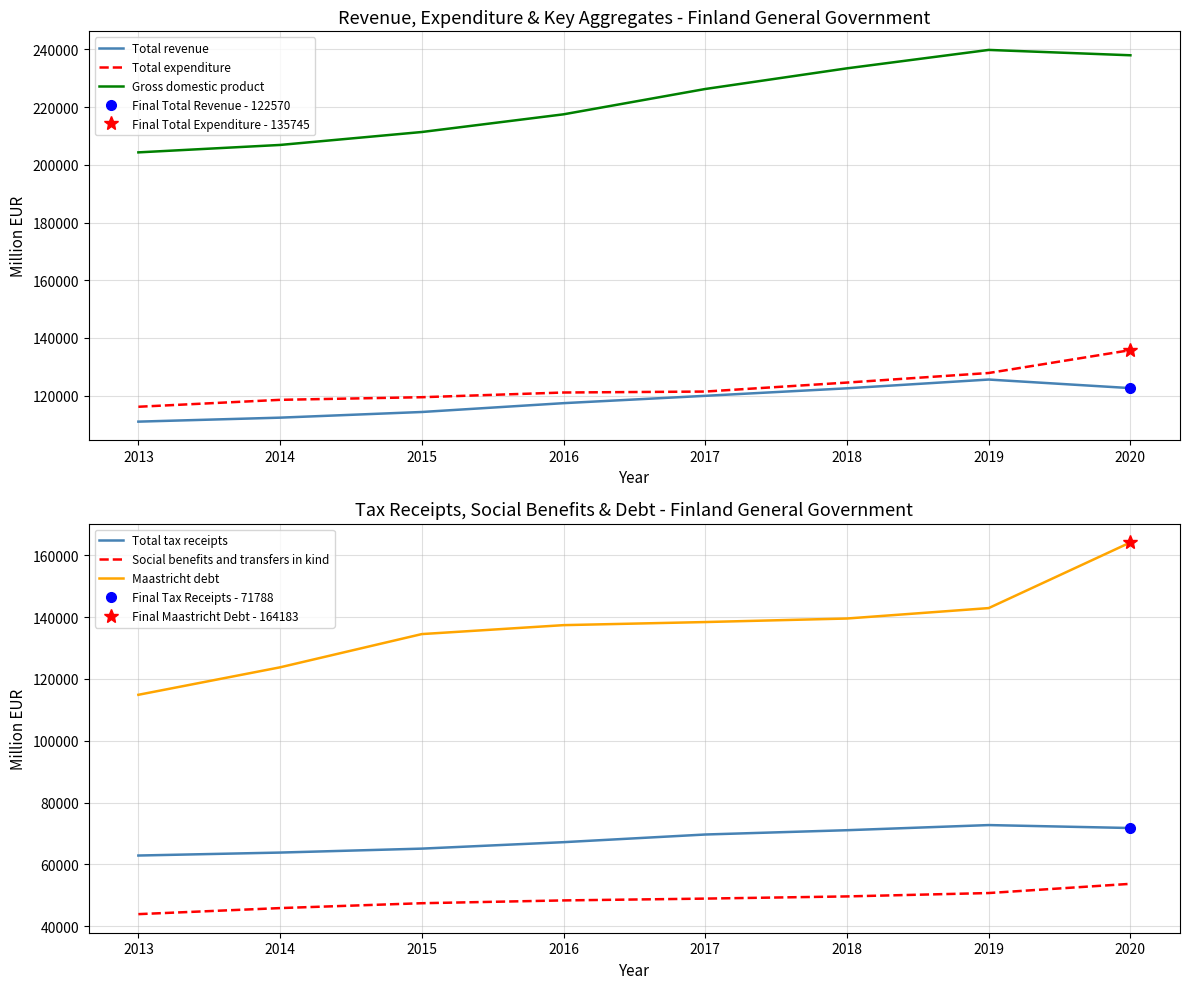

True or false: Total tax receipts and Gross domestic product cross at least once.

False